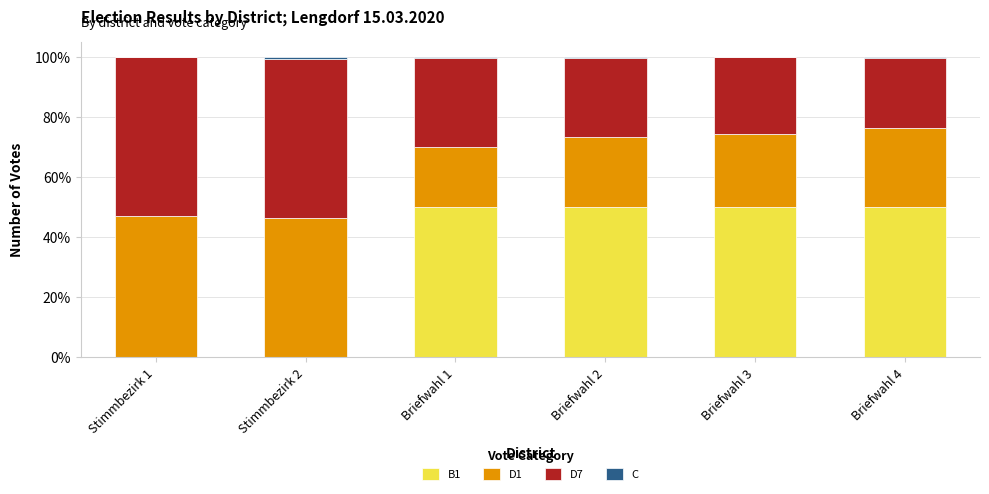

What is the difference between the second highest and second lowest values in the B1 series?

50.0